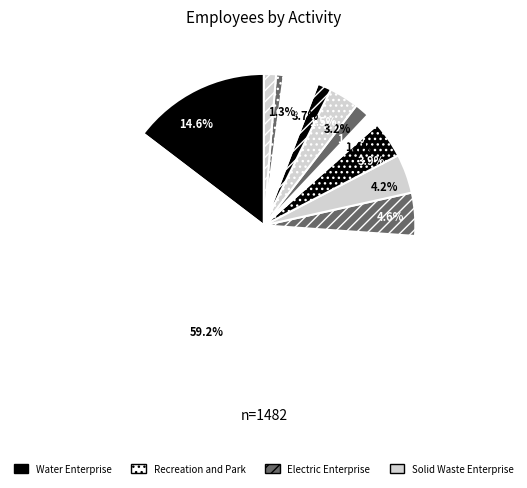

Which slice represents more than half of the pie?

59.2%